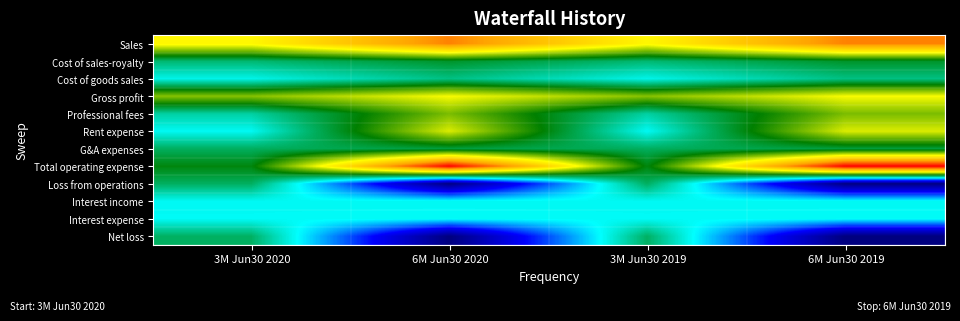

Reading right to left, what are all the values shown in this chart?

Sales: 6M Jun30 2019=52432	3M Jun30 2019=33682	6M Jun30 2020=52432	3M Jun30 2020=33682
Cost of sales-royalty: 6M Jun30 2019=13108	3M Jun30 2019=8421	6M Jun30 2020=13108	3M Jun30 2020=8421
Cost of goods sales: 6M Jun30 2019=7360	3M Jun30 2019=720	6M Jun30 2020=7360	3M Jun30 2020=720
Gross profit: 6M Jun30 2019=31964	3M Jun30 2019=24541	6M Jun30 2020=31964	3M Jun30 2020=24541
Professional fees: 6M Jun30 2019=23784	3M Jun30 2019=5284	6M Jun30 2020=23784	3M Jun30 2020=5284
Rent expense: 6M Jun30 2019=30000	3M Jun30 2019=0	6M Jun30 2020=30000	3M Jun30 2020=0
G&A expenses: 6M Jun30 2019=11812	3M Jun30 2019=9666	6M Jun30 2020=11812	3M Jun30 2020=9666
Total operating expense: 6M Jun30 2019=65596	3M Jun30 2019=14950	6M Jun30 2020=65596	3M Jun30 2020=14950
Loss from operations: 6M Jun30 2019=-33632	3M Jun30 2019=9591	6M Jun30 2020=-33632	3M Jun30 2020=9591
Interest income: 6M Jun30 2019=0	3M Jun30 2019=0	6M Jun30 2020=0	3M Jun30 2020=0
Interest expense: 6M Jun30 2019=-338	3M Jun30 2019=-187	6M Jun30 2020=-338	3M Jun30 2020=-187
Net loss: 6M Jun30 2019=-33970	3M Jun30 2019=9404	6M Jun30 2020=-33970	3M Jun30 2020=9404